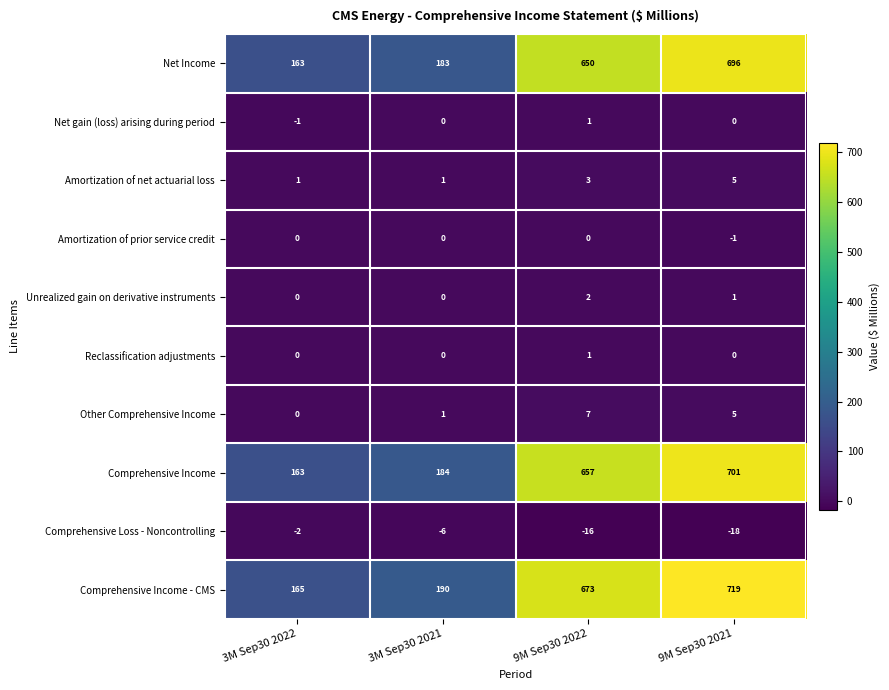

At which category is the sum across all series the highest?

9M Sep30 2021